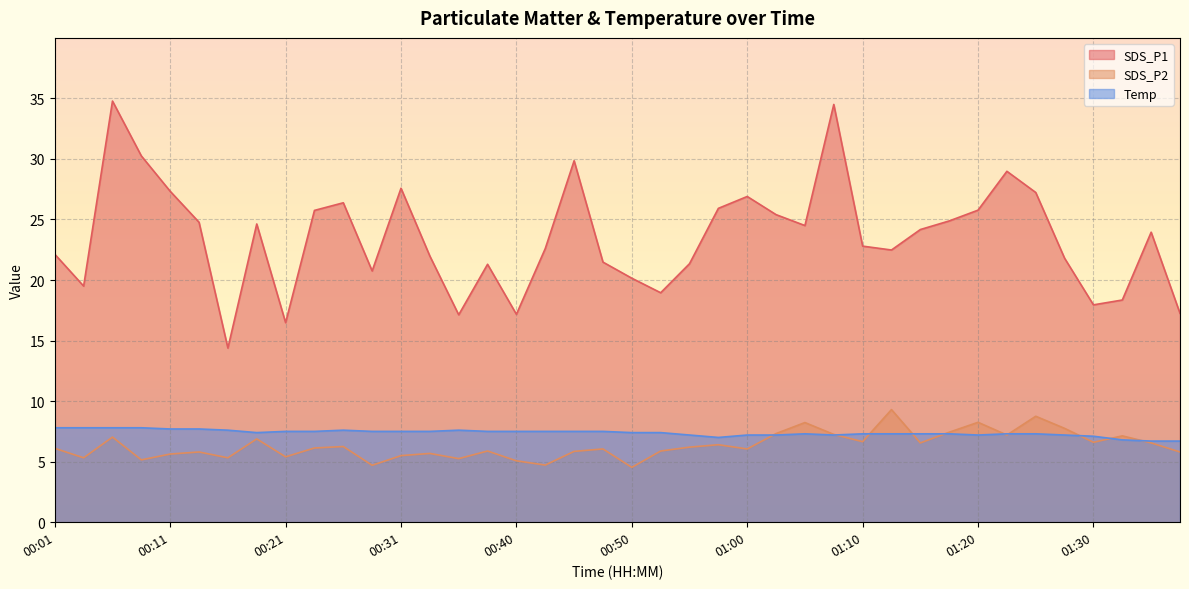

Reading left to right, transcribe all the data shown in this chart.

SDS_P1: 22.1	19.5	34.8	30.2	27.3	24.8	14.4	24.6	16.5	25.8	26.4	20.8	27.6	22.0	17.1	21.3	17.2	22.6	29.9	21.5	20.1	18.9	21.4	25.9	26.9	25.4	24.5	34.5	22.8	22.5	24.2	24.9	25.8	29.0	27.2	21.8	17.9	18.4	23.9	17.2
SDS_P2: 6.1	5.3	7.0	5.2	5.6	5.8	5.3	6.9	5.4	6.1	6.2	4.7	5.5	5.7	5.2	5.9	5.1	4.7	5.8	6.0	4.5	5.9	6.2	6.4	6.0	7.3	8.2	7.2	6.7	9.3	6.5	7.4	8.2	7.2	8.8	7.8	6.6	7.1	6.5	5.8
Temp: 7.8	7.8	7.8	7.8	7.7	7.7	7.6	7.4	7.5	7.5	7.6	7.5	7.5	7.5	7.6	7.5	7.5	7.5	7.5	7.5	7.4	7.4	7.2	7.0	7.2	7.2	7.3	7.2	7.3	7.3	7.3	7.3	7.2	7.3	7.3	7.2	7.1	6.8	6.7	6.7